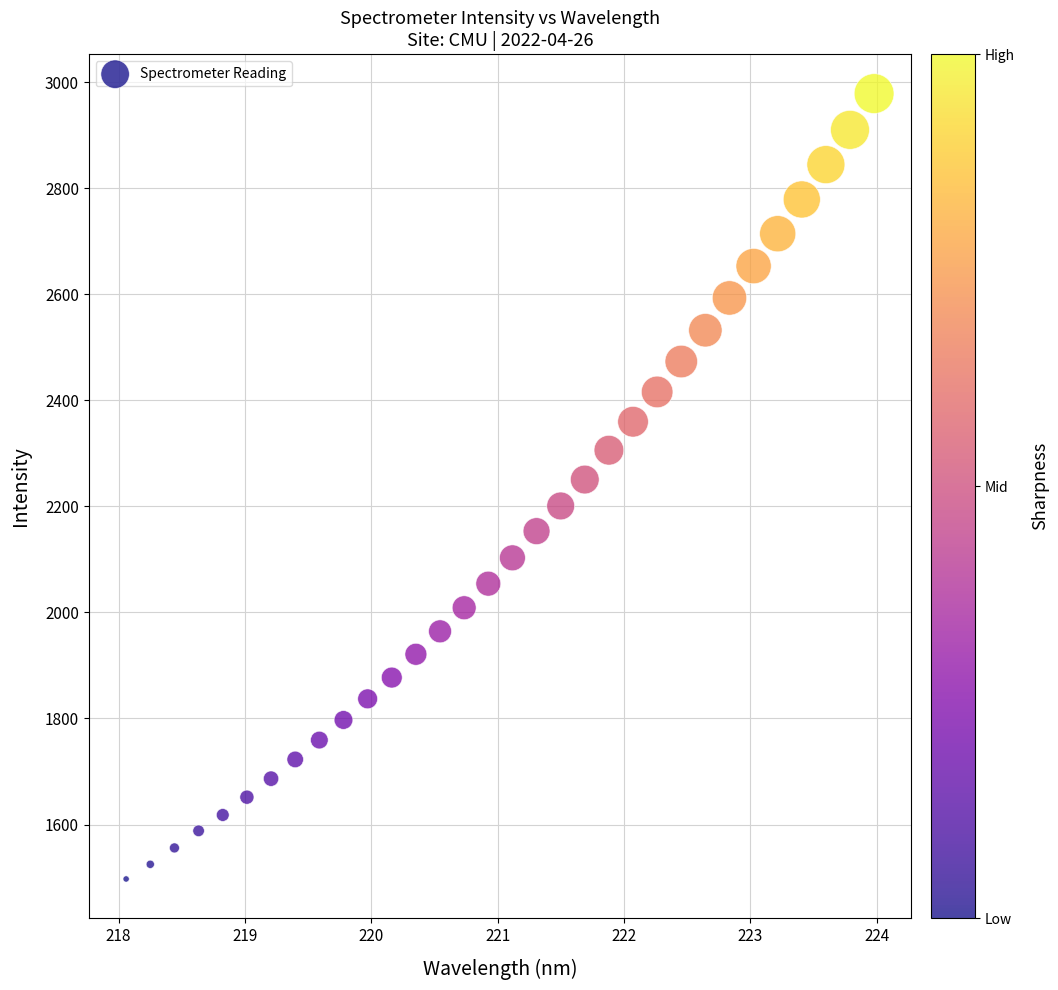

What is the range of Y values (max minus min)?

1481.4